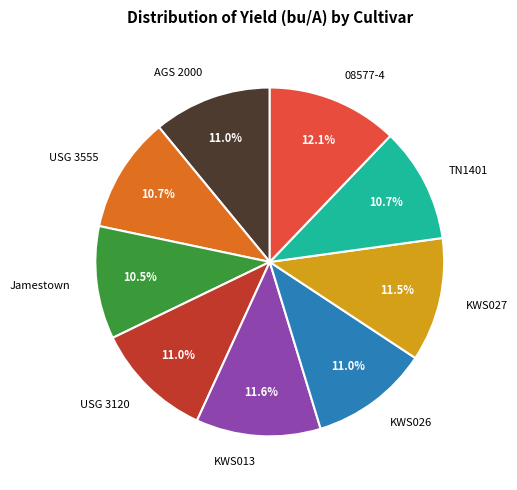

To the nearest percent, what is the average slice percentage?

11%